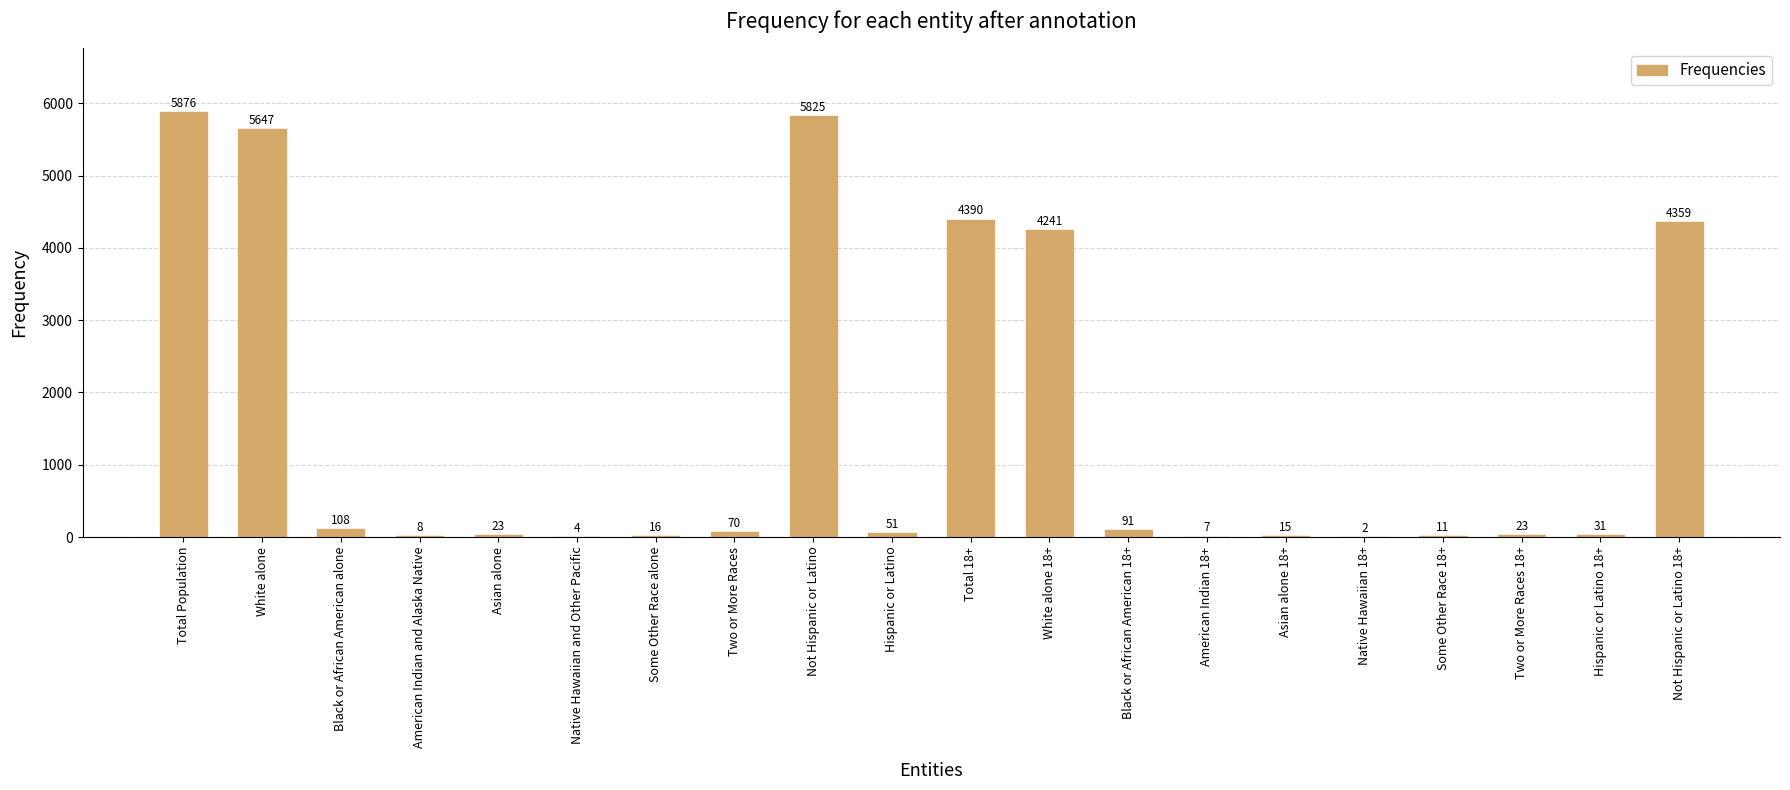

Which label corresponds to the largest value in the chart?

Total Population